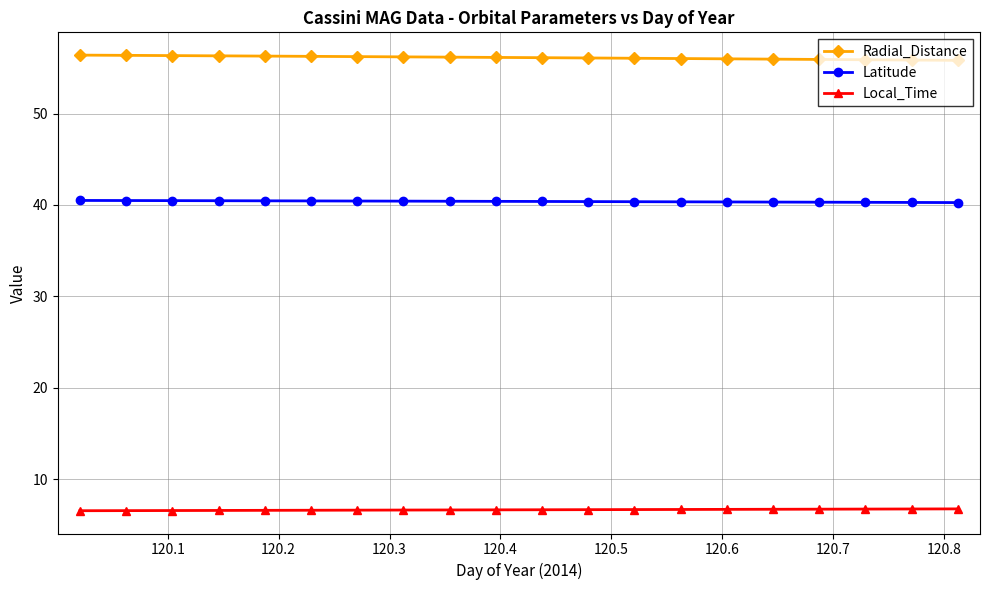

True or false: Latitude and Local_Time intersect in this chart.

False